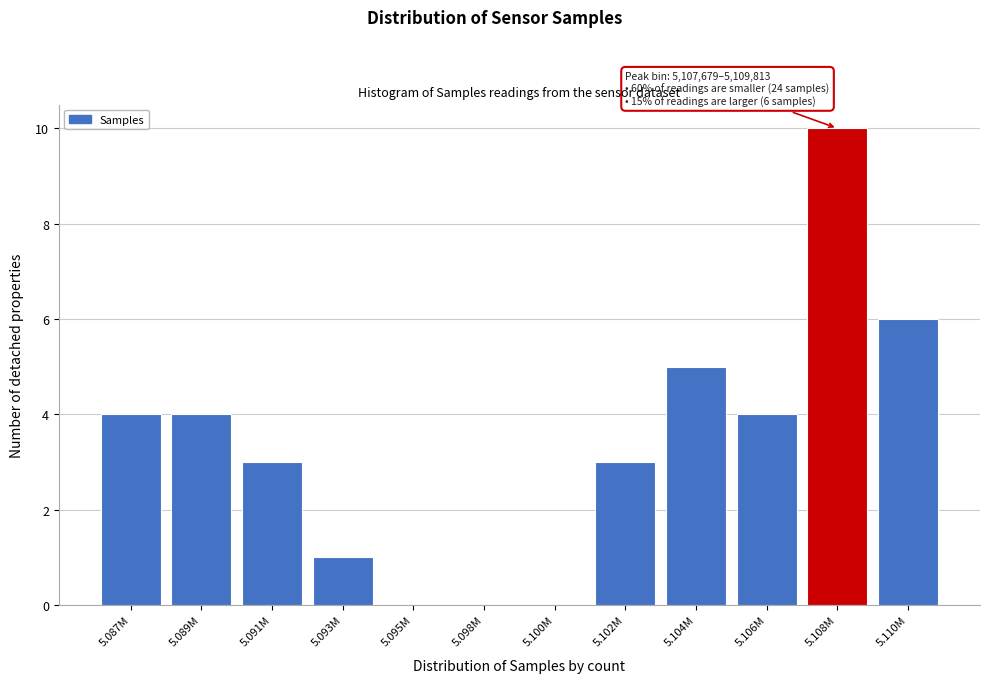

Reading left to right, what are all the values shown in this chart?

5.087M=4	5.089M=4	5.091M=3	5.093M=1	5.095M=0	5.098M=0	5.100M=0	5.102M=3	5.104M=5	5.106M=4	5.108M=10	5.110M=6